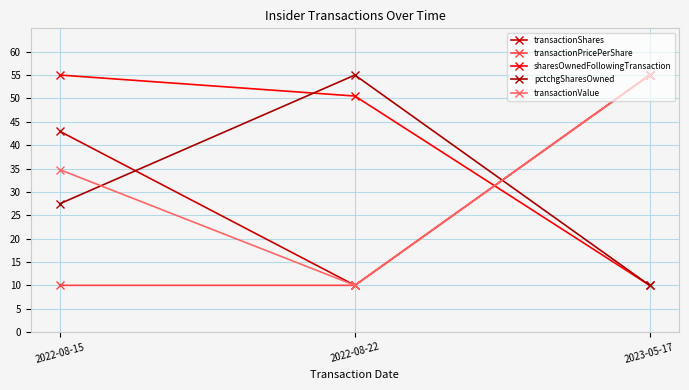

Count the number of categories in the chart.

3